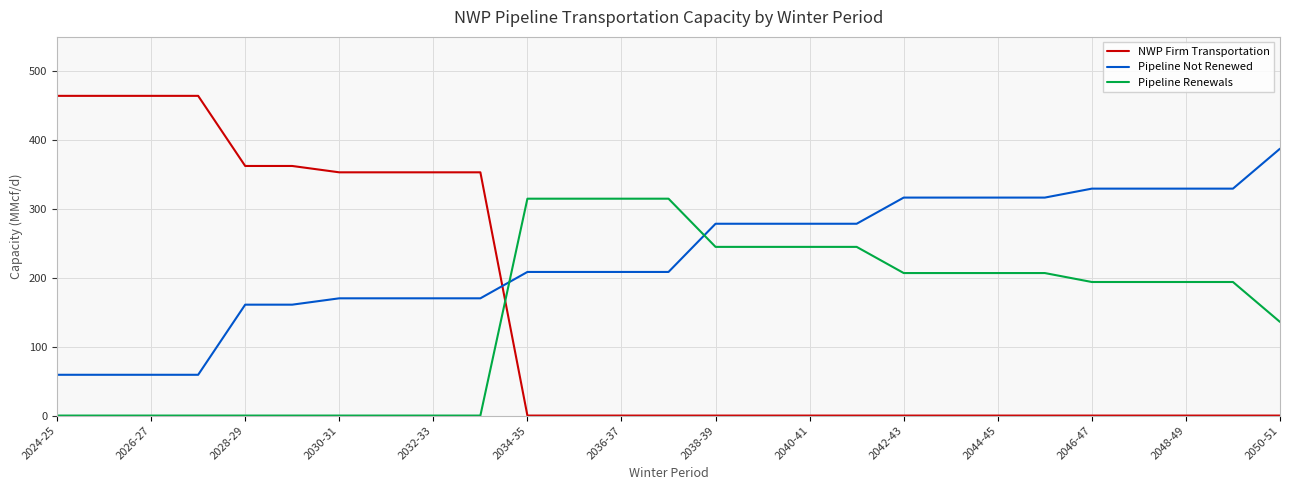

What is the difference between the maximum and minimum values in the Pipeline Not Renewed series?

328.4